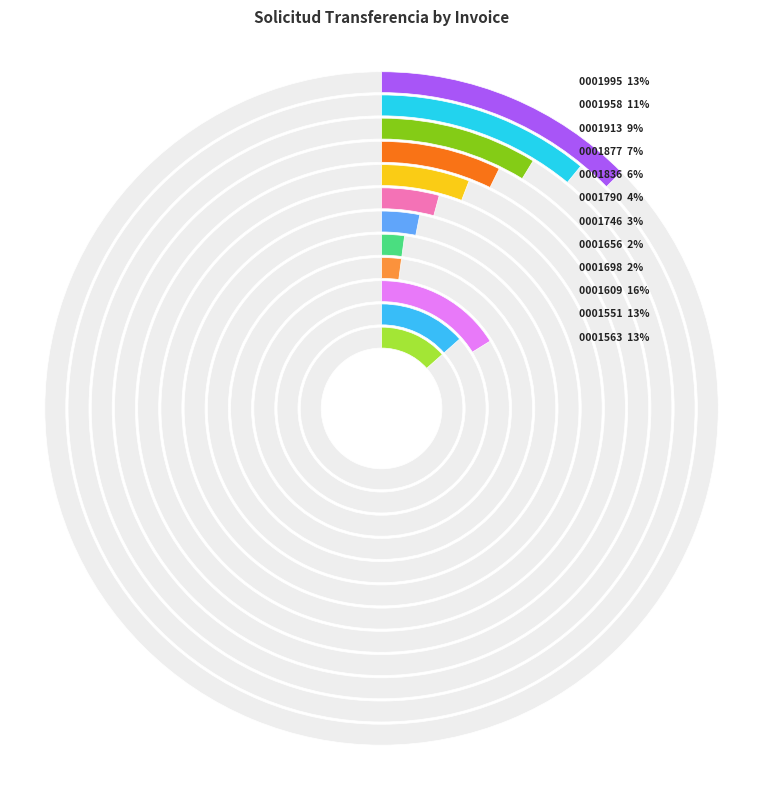

To the nearest percent, what portion does 001-002-0001609 represent?

16%